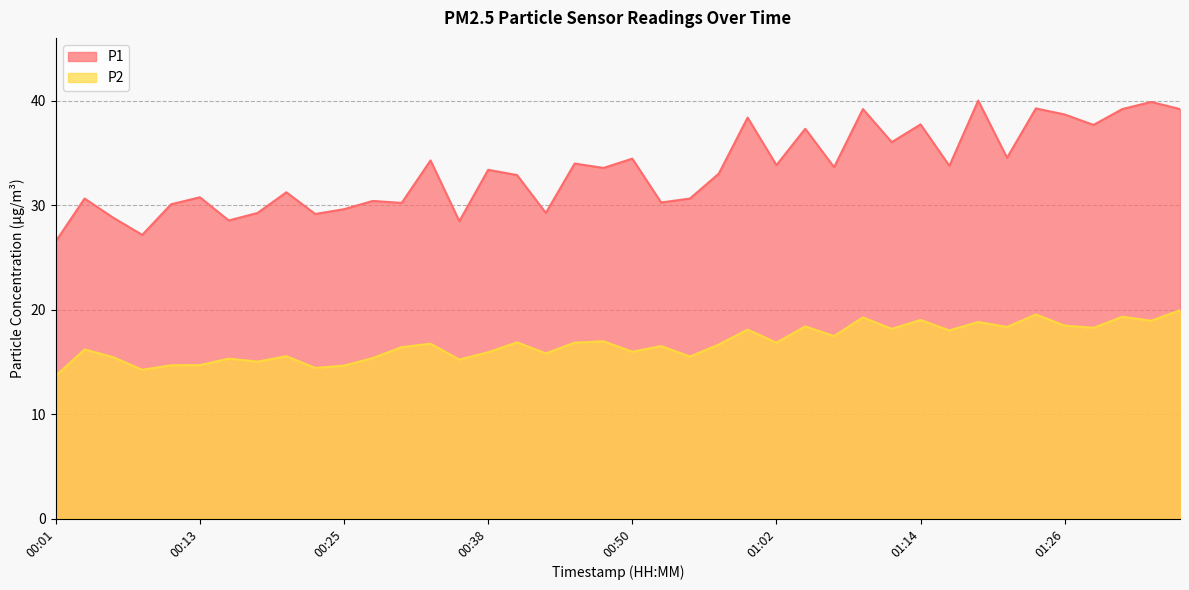

How many lines are shown in the chart?

2